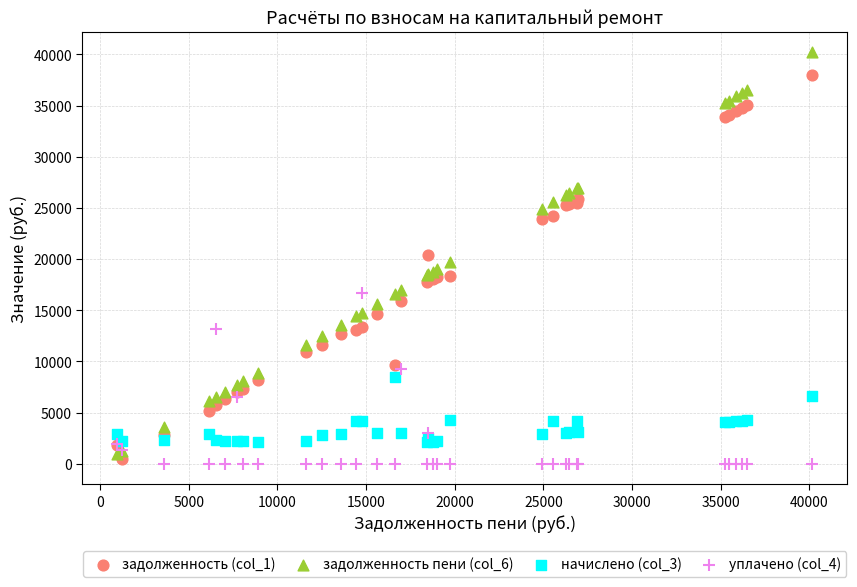

Which series reaches the maximum Y coordinate?

задолженность пени (col_6)